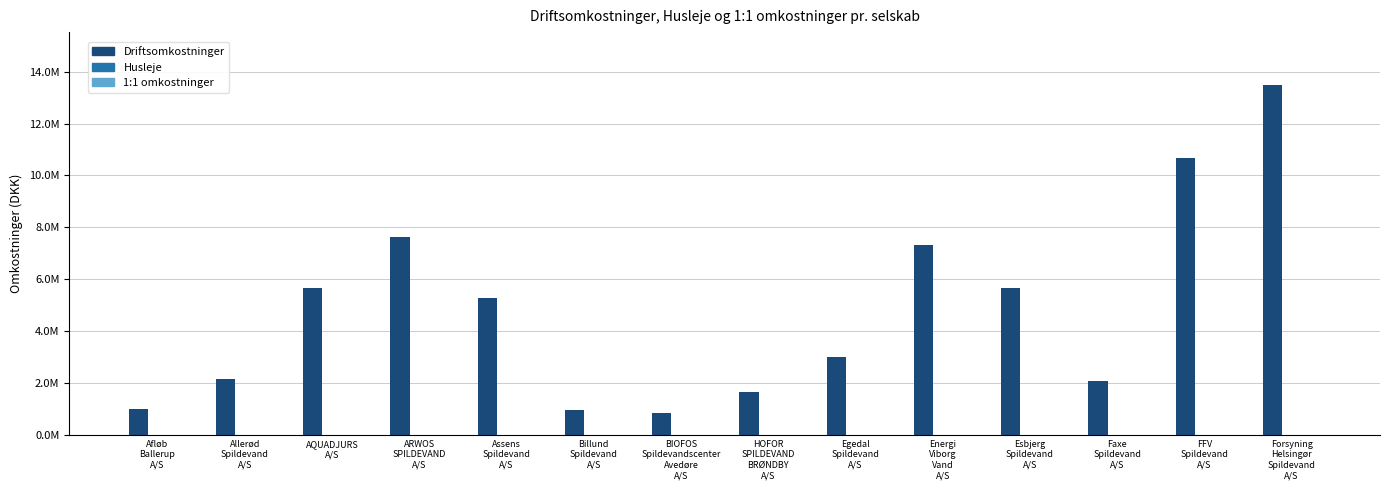

Reading left to right, list all the values displayed in this chart.

Driftsomkostninger: 1013028.0	2162524.0	5646386.6	7622503.0	5295703.0	971134.0	836564.0	1652859.5	3016934.0	7303000.0	5656303.0	2096008.0	10679090.0	13500000.0
Husleje: 0.0	0.0	0.0	0.0	0.0	0.0	0.0	0.0	0.0	0.0	0.0	0.0	0.0	0.0
1:1 omkostninger: 0.0	0.0	0.0	0.0	0.0	0.0	0.0	0.0	0.0	0.0	0.0	0.0	0.0	0.0